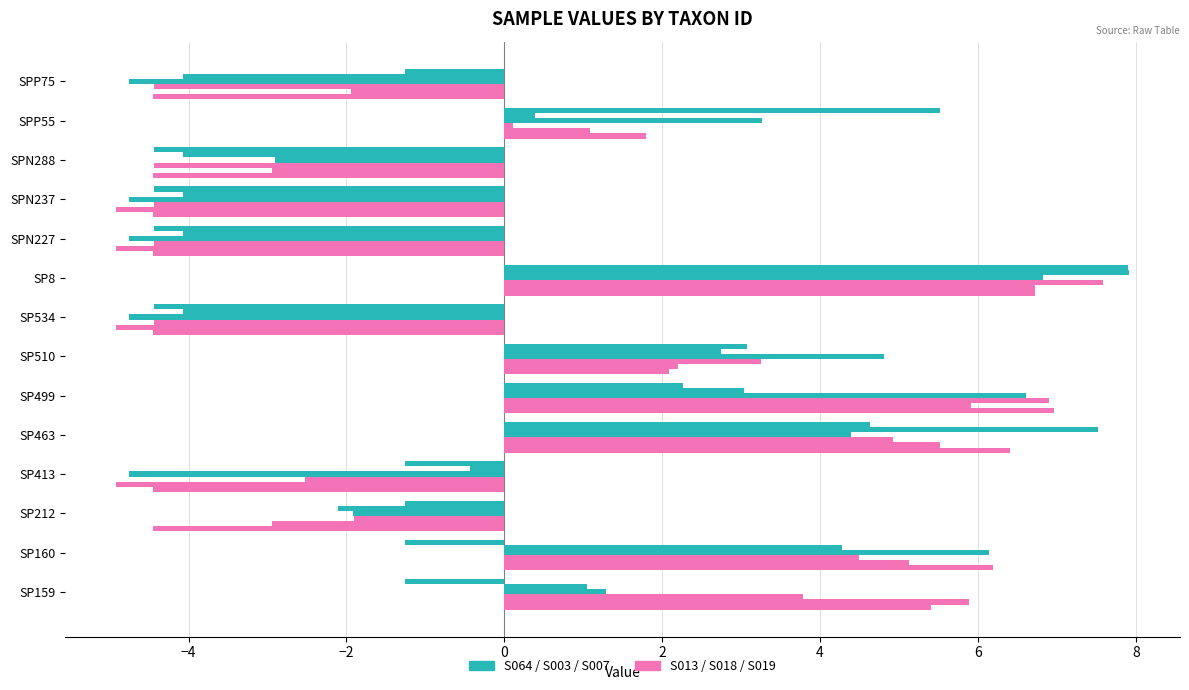

The value of S018 at SPN288 is -1.7. True or false?

False